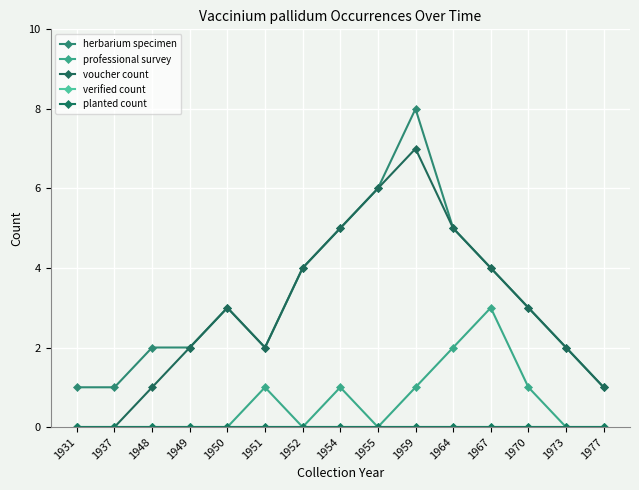

Which series has the largest range (max minus min)?

herbarium specimen